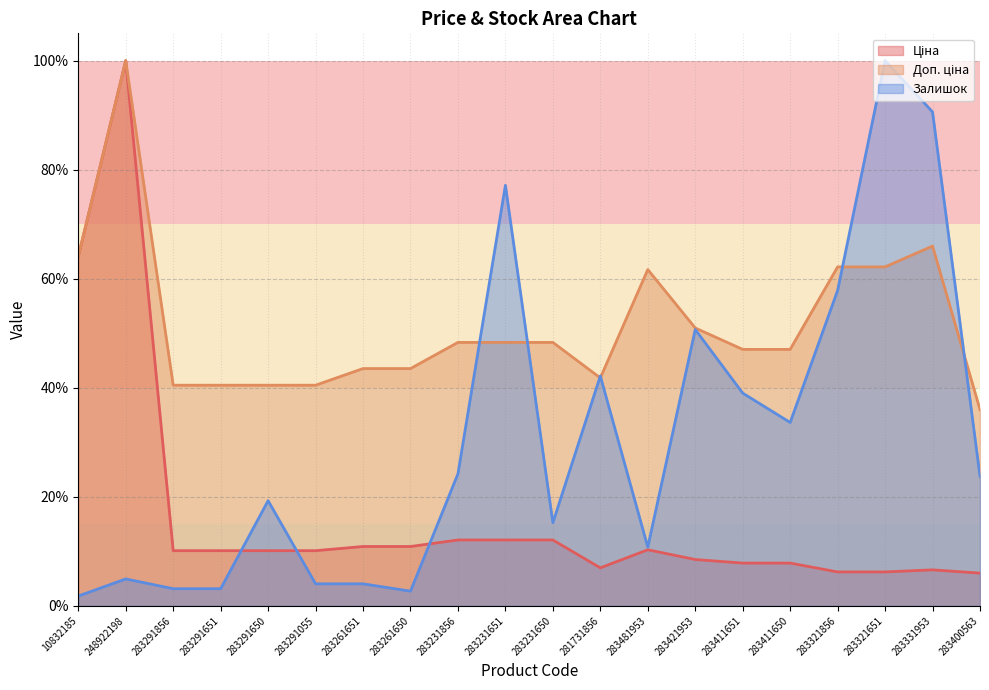

At how many categories does at least one series exceed 0?

20